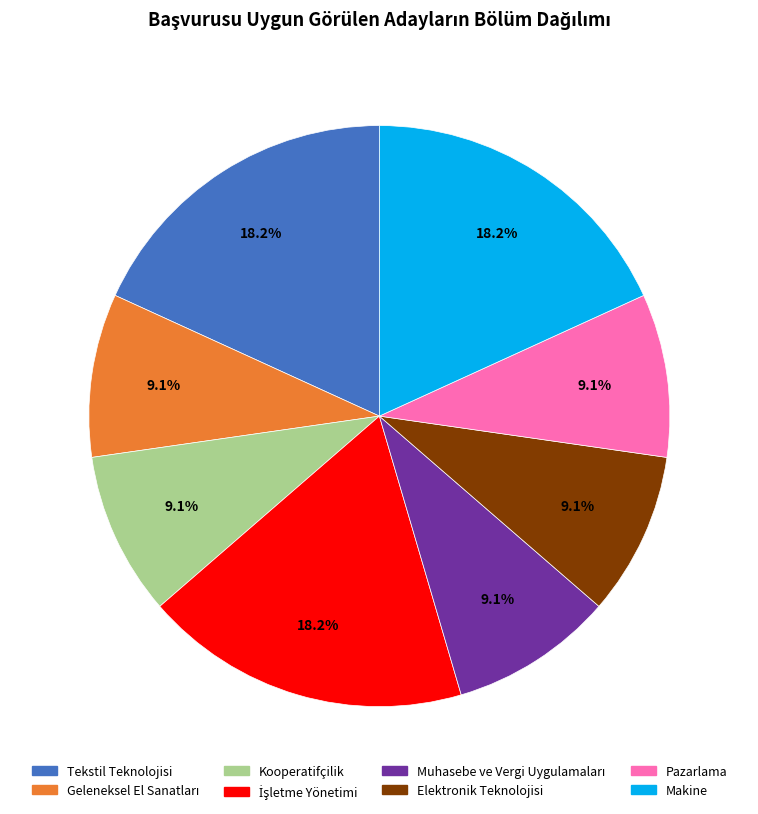

The Elektronik Teknolojisi slice represents 22% of the pie. True or false?

False